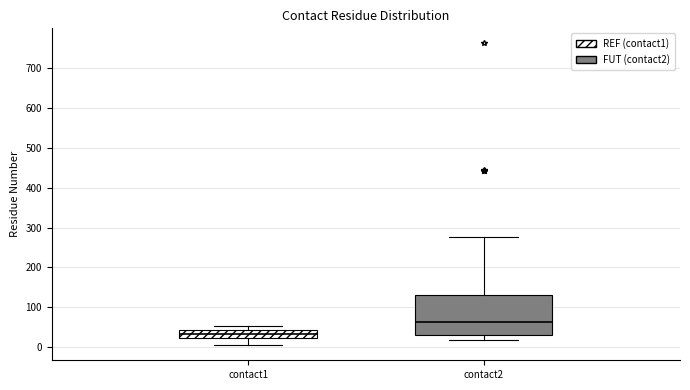

Comparing the boxes themselves (not the whiskers), which one is the tallest?

contact2